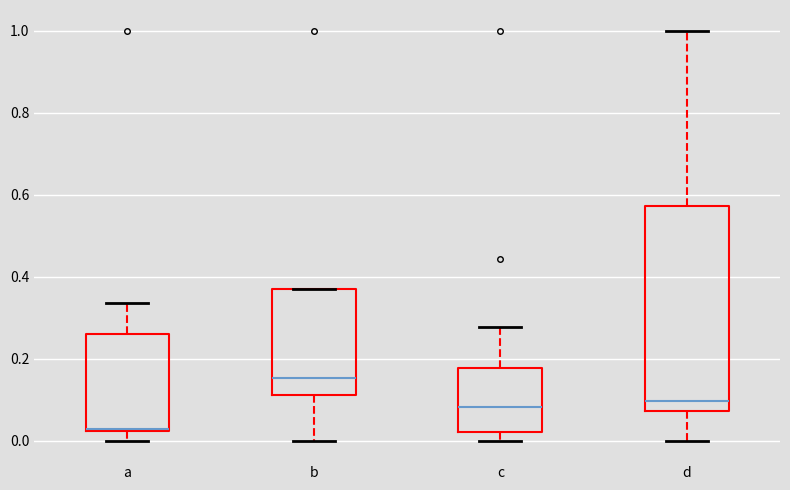

Which box has the highest median line?

b